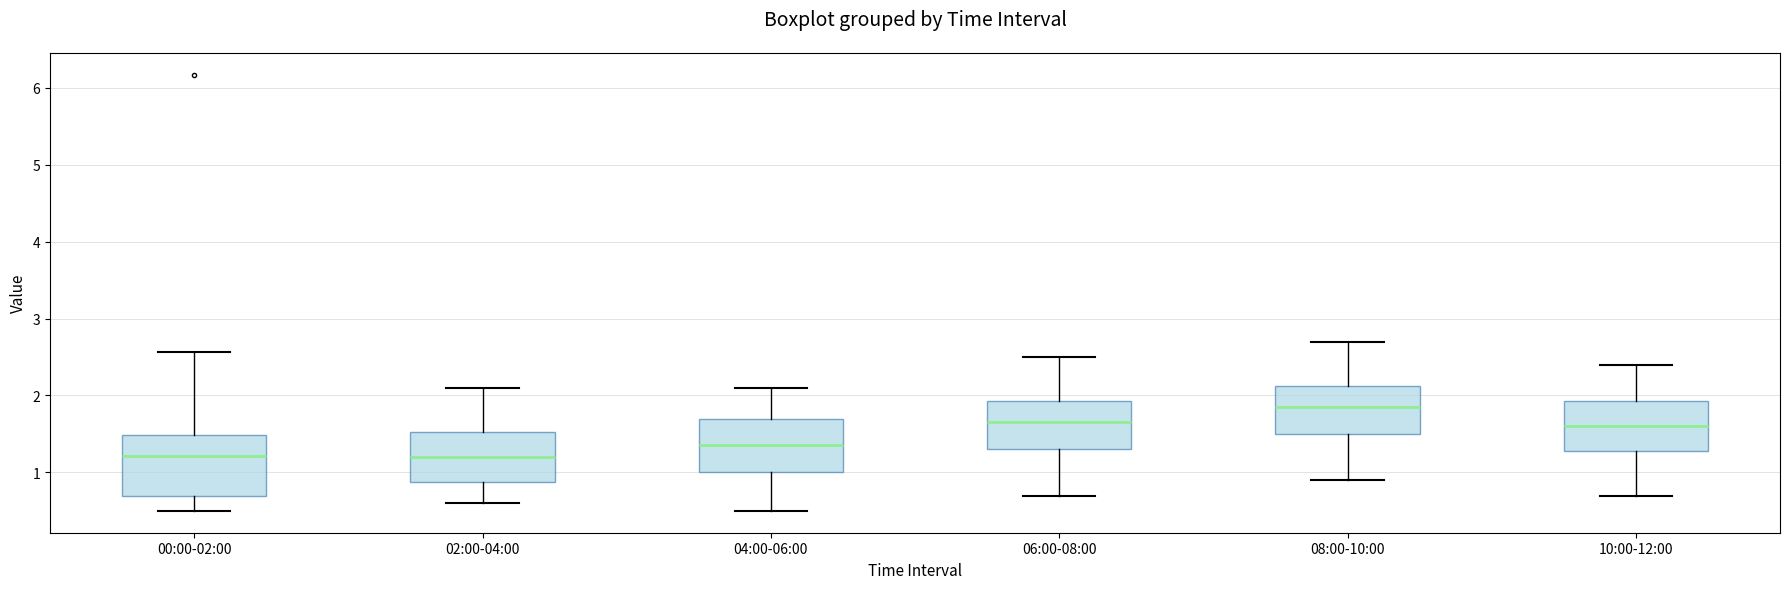

Which box has the highest median line?

08:00-10:00